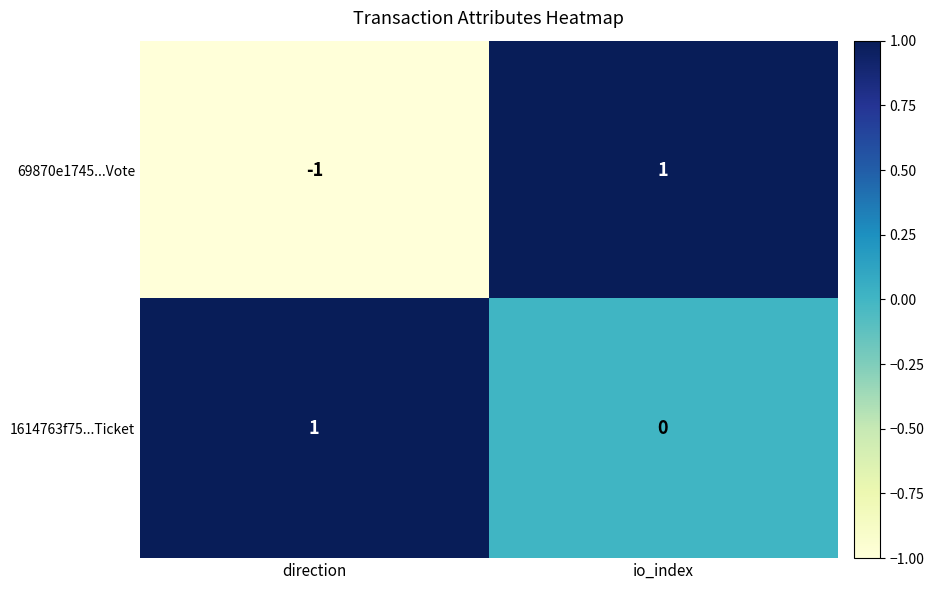

At which label is 69870e1745...Vote closest to 0?

direction